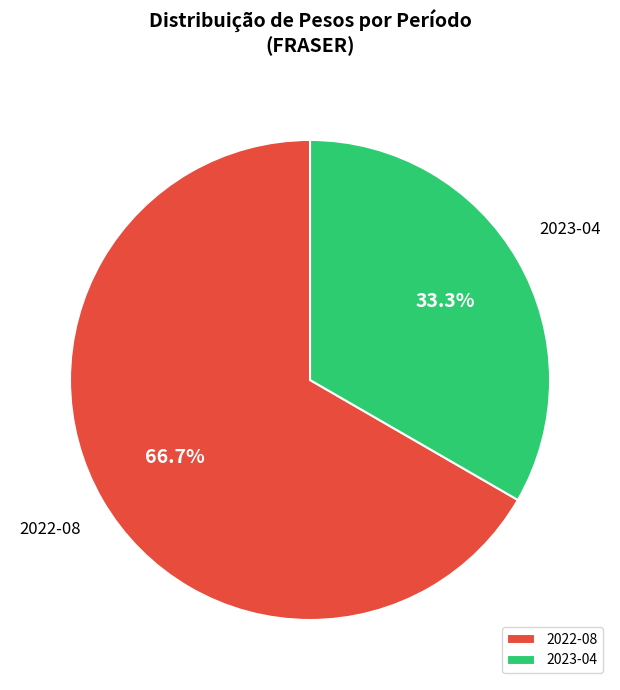

Rank the categories by value from highest to lowest.

2022-08, 2023-04